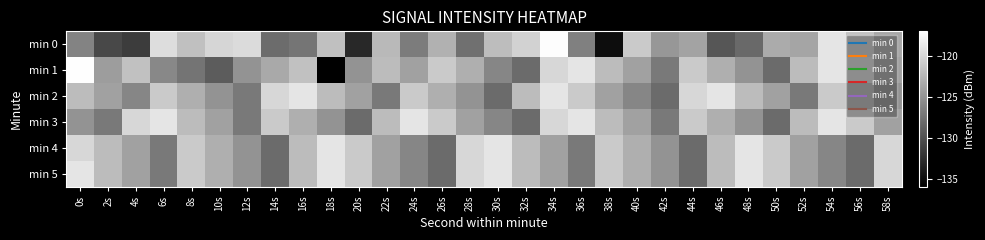

How many categories are shown in the chart?

30